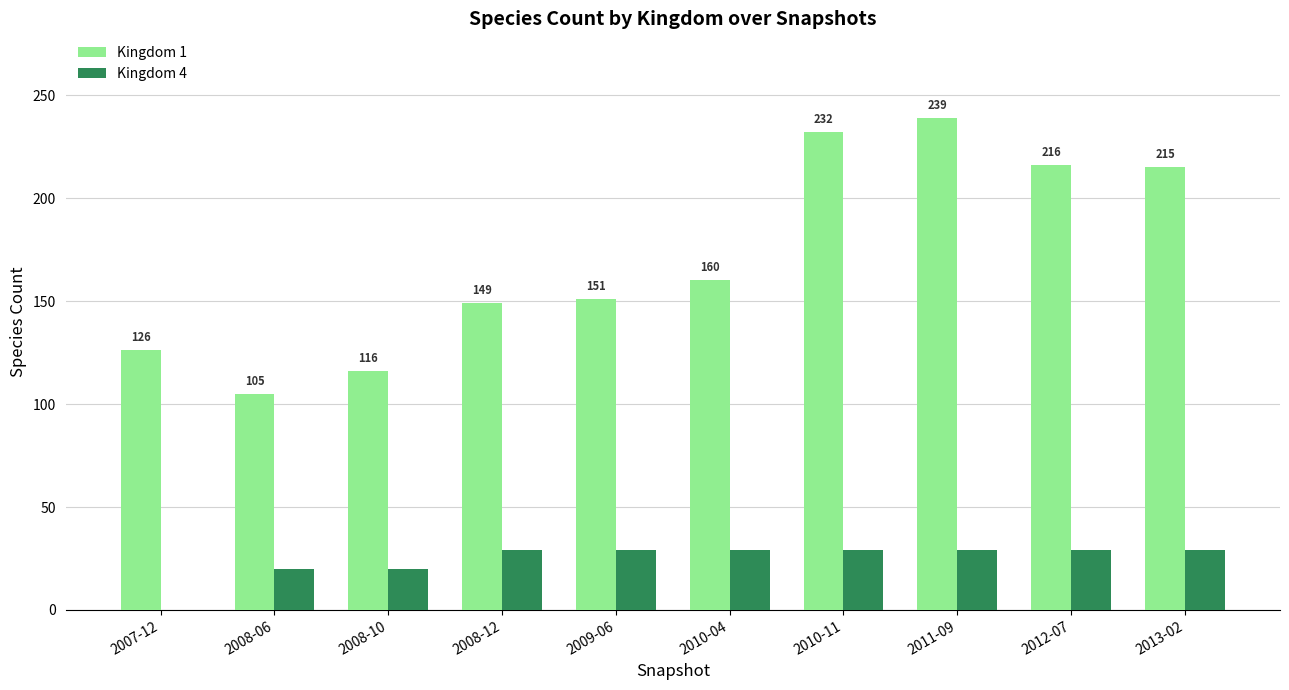

What are all the series names shown in the legend?

Kingdom 1, Kingdom 4